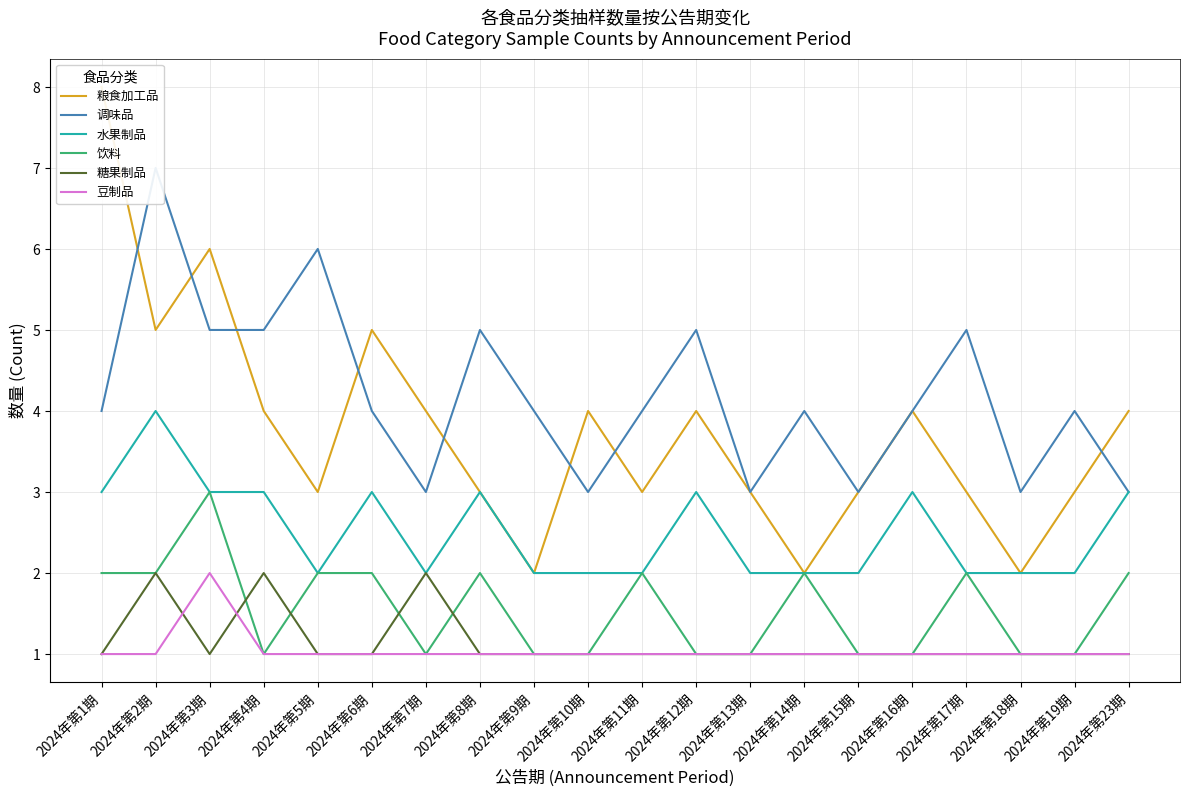

What are all the series names shown in the legend?

粮食加工品, 调味品, 水果制品, 饮料, 糖果制品, 豆制品